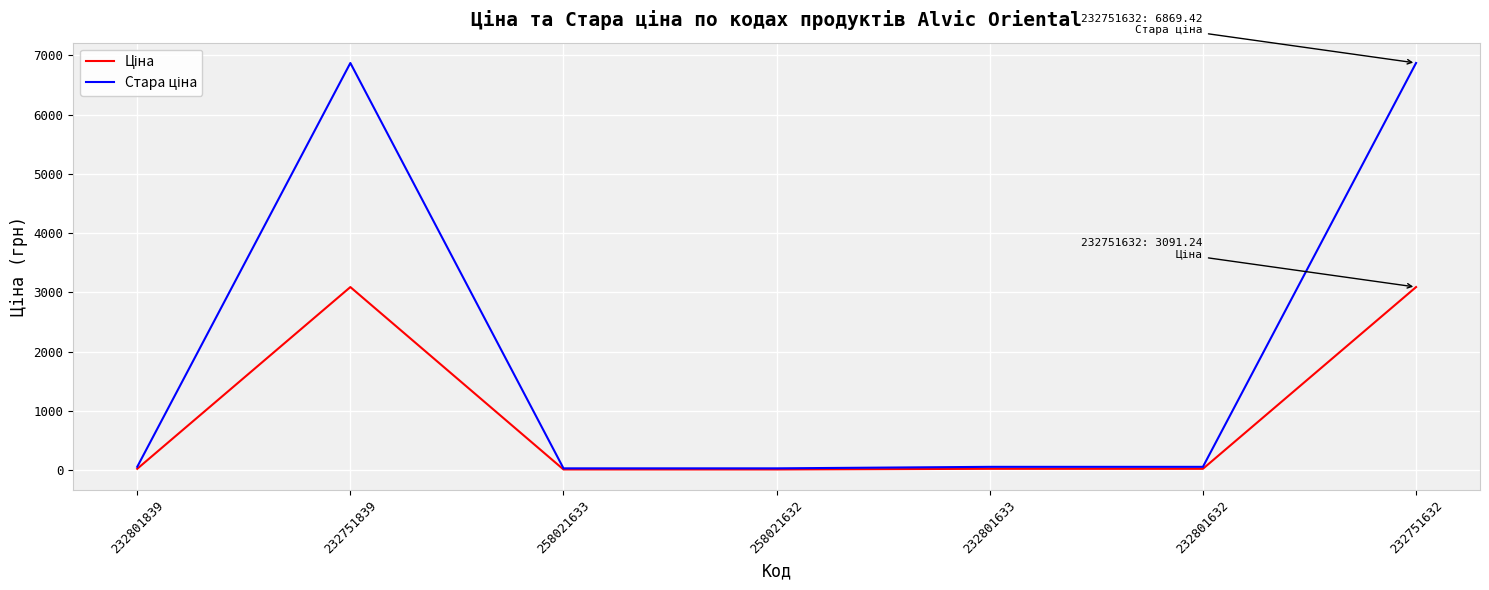

Is this an area chart (filled region under the line)?

No